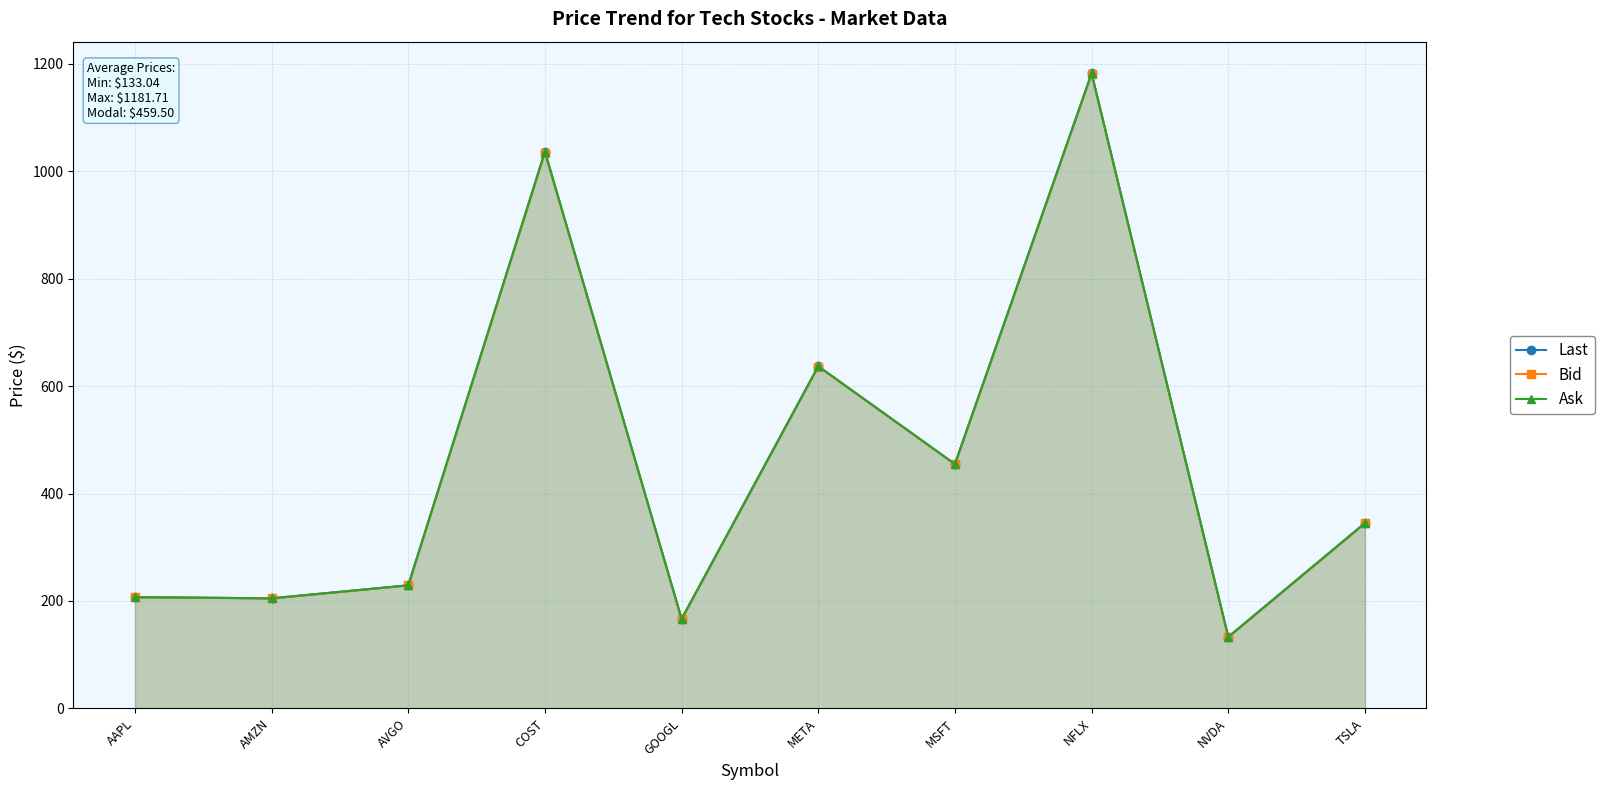

True or false: Bid has a value of 75.8 at NVDA.

False